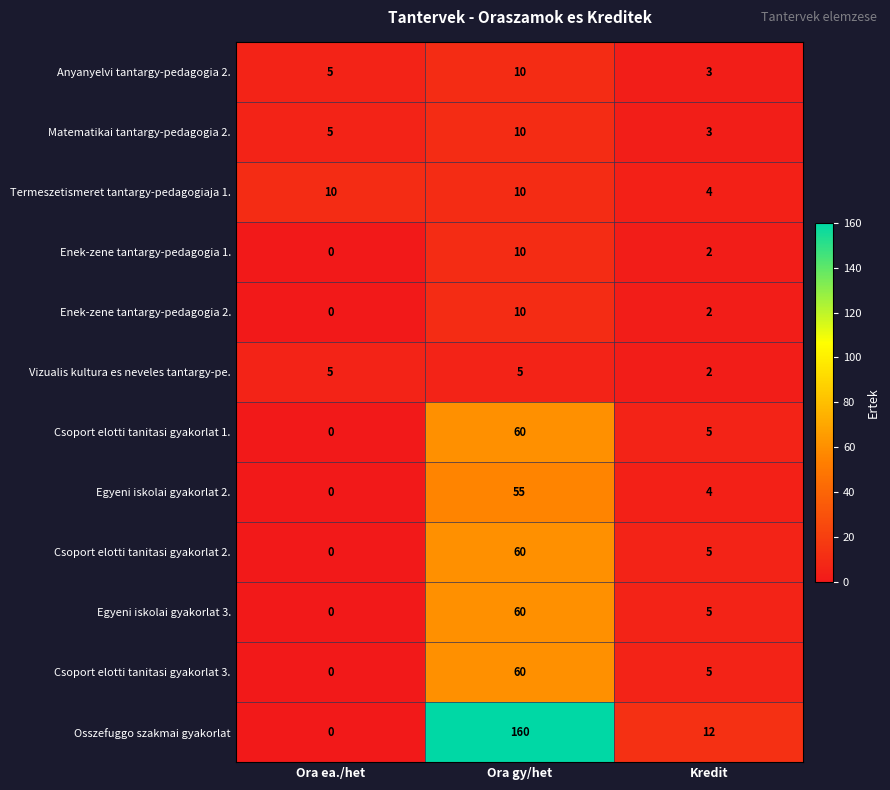

What is the difference between the second highest and minimum values in the Egyeni iskolai gyakorlat 3. series?

5